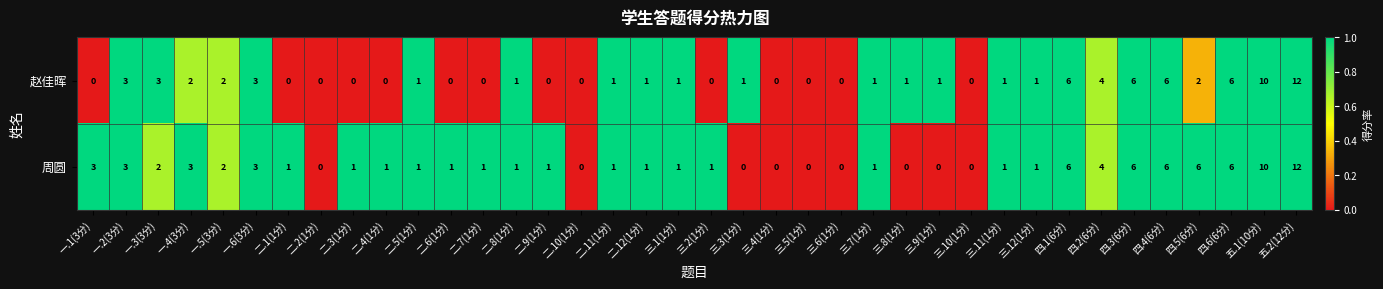

Which series has the largest total across all categories?

周圆